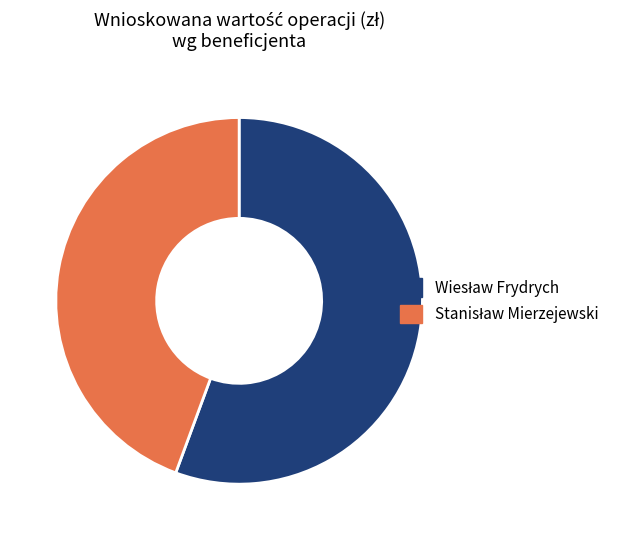

Does any single category account for the majority?

Yes